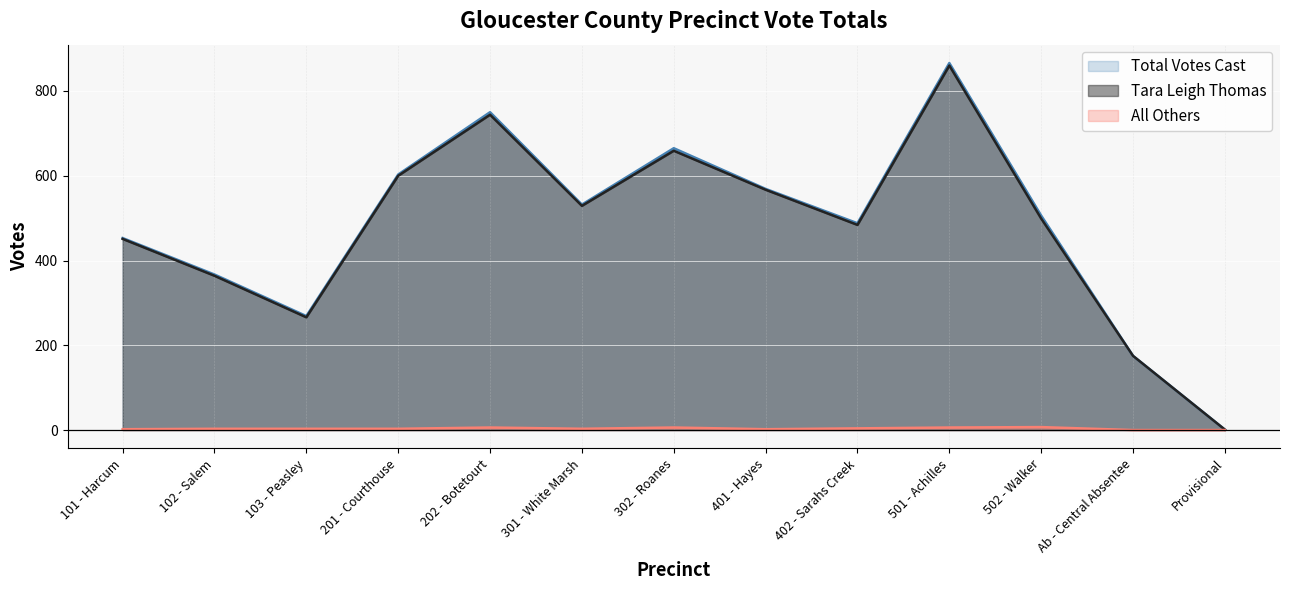

At which category is the sum across all series the highest?

501 - Achilles